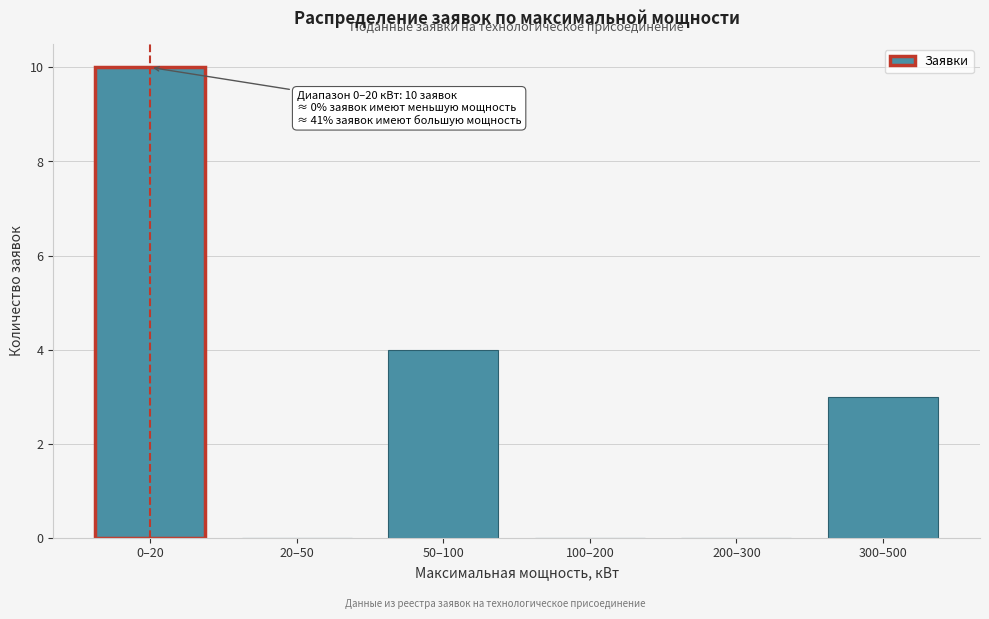

Reading left to right, what are all the values shown in this chart?

0–20=10	20–50=0	50–100=4	100–200=0	200–300=0	300–500=3